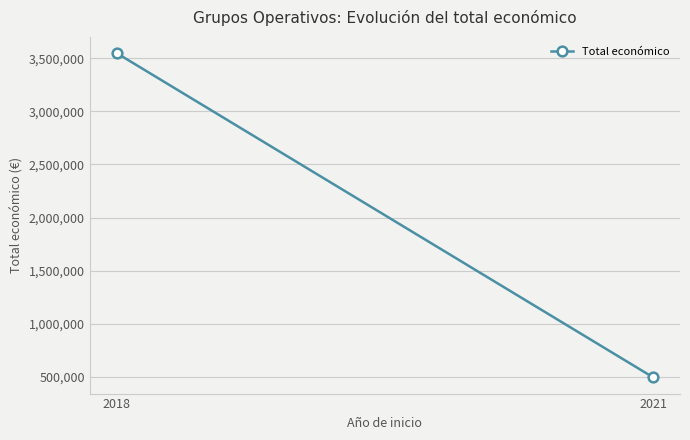

Which category has the lowest value across all series?

2021